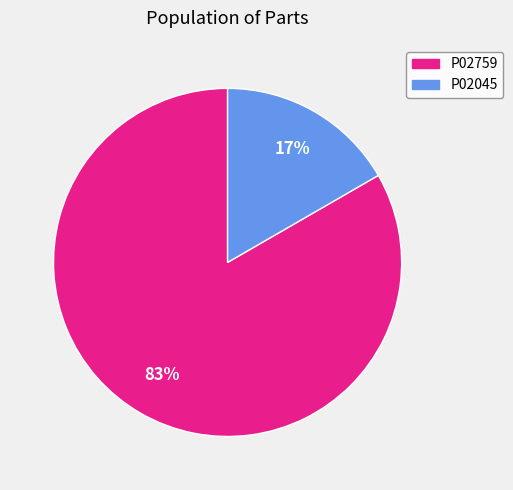

Count the number of slices in the pie.

2